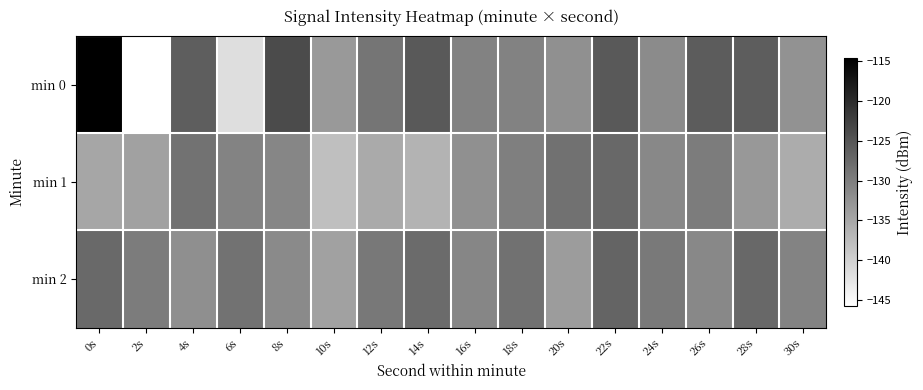

Between 16s and 2s, which is larger?

16s